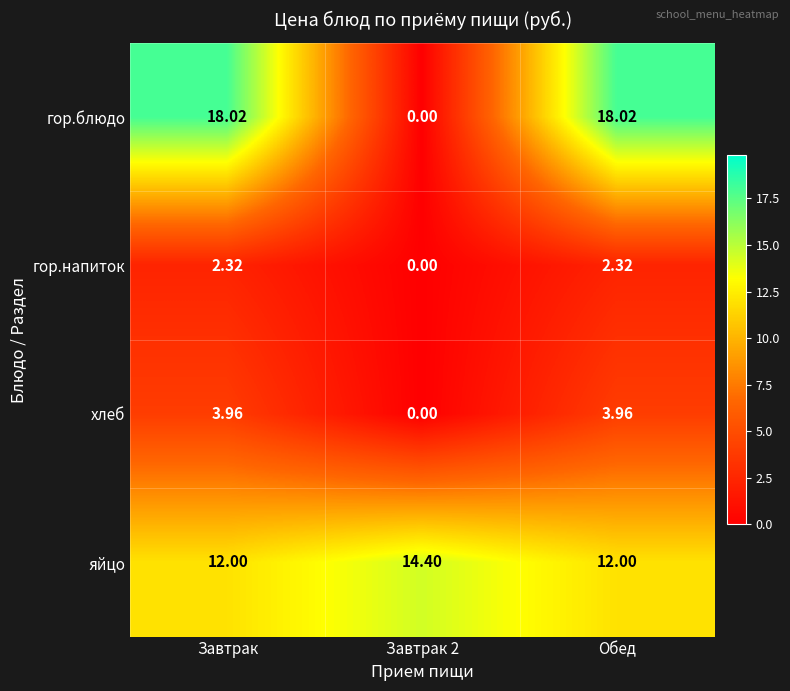

List the series in order of their peak value, lowest first.

гор.напиток, хлеб, яйцо, гор.блюдо